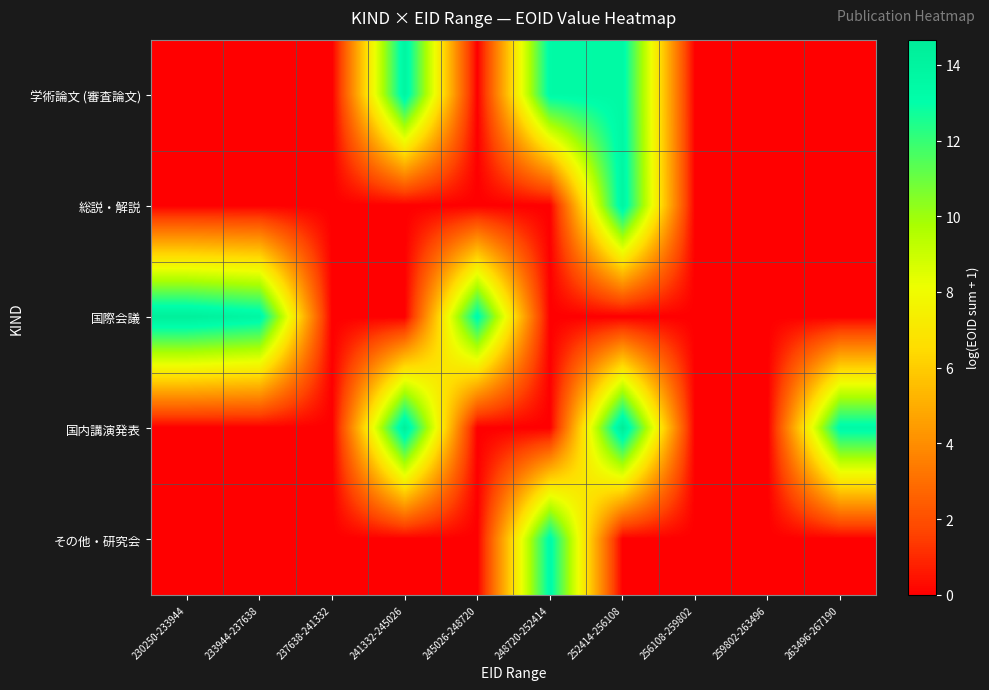

Reading left to right, extract all data points from this chart.

学術論文 (審査論文): 230250-233944=0.0	233944-237638=0.0	237638-241332=0.0	241332-245026=13.9	245026-248720=0.0	248720-252414=13.4	252414-256108=13.5	256108-259802=0.0	259802-263496=0.0	263496-267190=0.0
総説・解説: 230250-233944=0.0	233944-237638=0.0	237638-241332=0.0	241332-245026=0.0	245026-248720=0.0	248720-252414=0.0	252414-256108=13.8	256108-259802=0.0	259802-263496=0.0	263496-267190=0.0
国際会議: 230250-233944=14.4	233944-237638=13.7	237638-241332=0.0	241332-245026=0.0	245026-248720=13.4	248720-252414=0.0	252414-256108=0.0	256108-259802=0.0	259802-263496=0.0	263496-267190=0.0
国内講演発表: 230250-233944=0.0	233944-237638=0.0	237638-241332=0.0	241332-245026=14.4	245026-248720=0.0	248720-252414=0.0	252414-256108=14.7	256108-259802=0.0	259802-263496=0.0	263496-267190=13.5
その他・研究会: 230250-233944=0.0	233944-237638=0.0	237638-241332=0.0	241332-245026=0.0	245026-248720=0.0	248720-252414=13.4	252414-256108=0.0	256108-259802=0.0	259802-263496=0.0	263496-267190=0.0